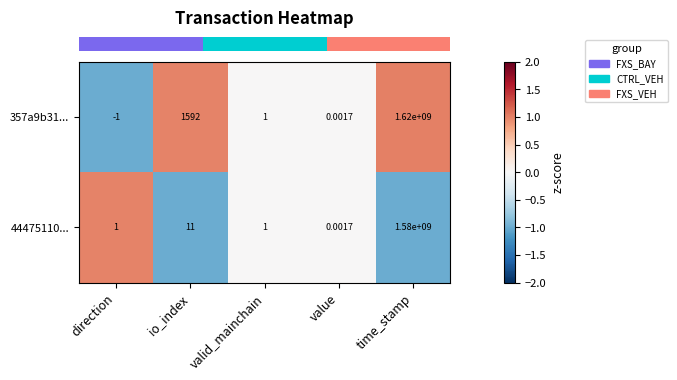

How many series are shown in this chart?

2